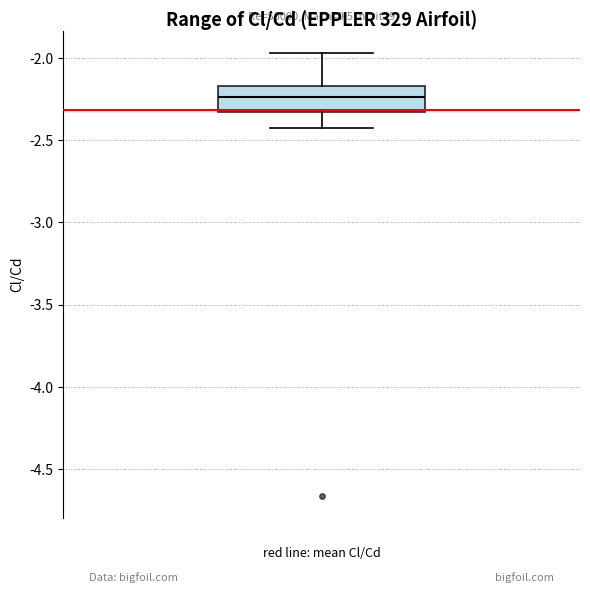

Read this box plot against the y-axis: the position of the median line, the range covered by the box, and the ends of both whiskers. The values are not printed on the chart, so give them approximately, as read against the axis.

median -2.25, box -2.35 to -2.15, whiskers -2.45 to -1.95